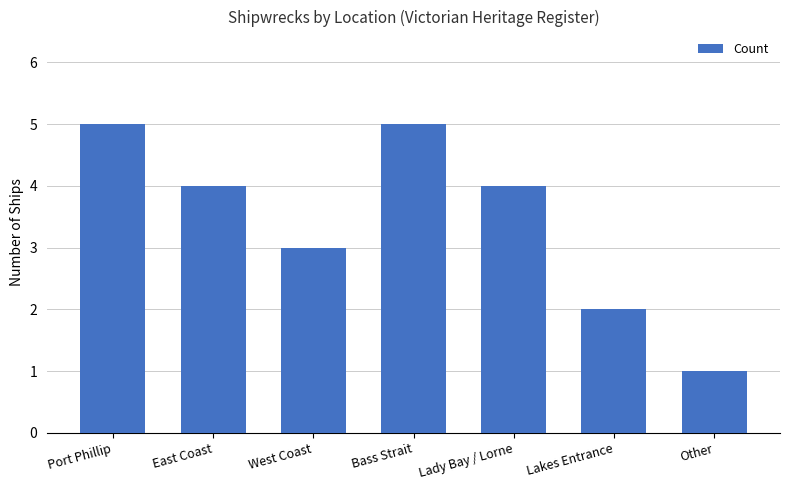

What is the value of the 3rd bar from the left?

3